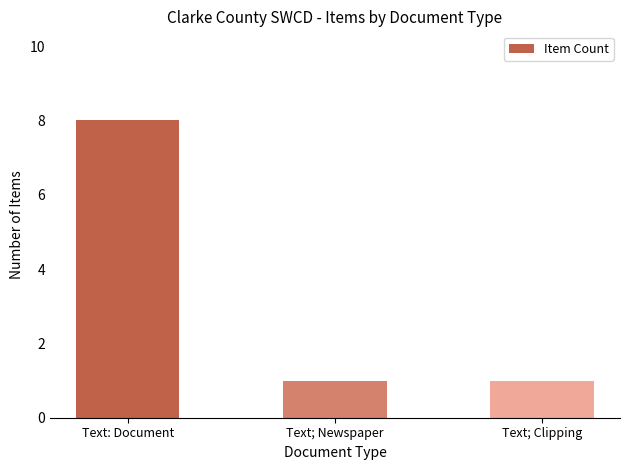

The chart shows a value of 4 at Text: Document. True or false?

False